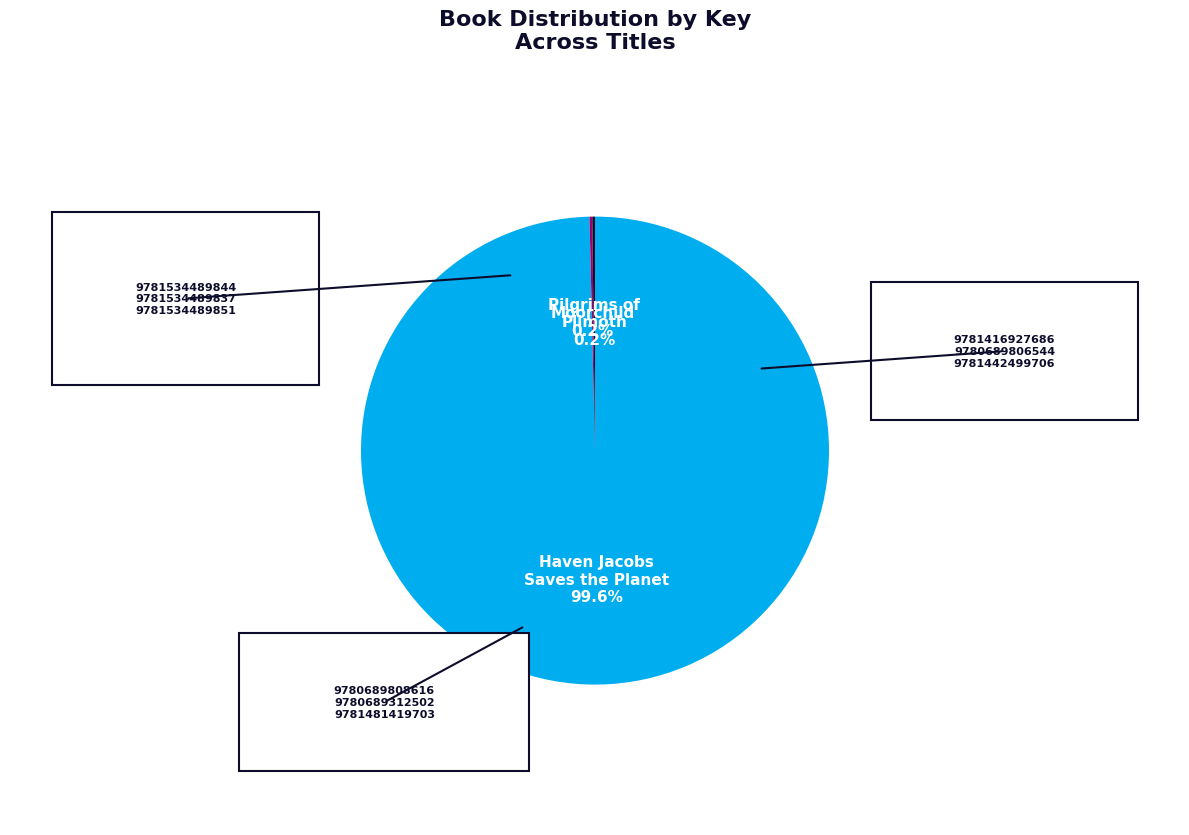

Is it true that Moorchild is 1% of the pie?

False